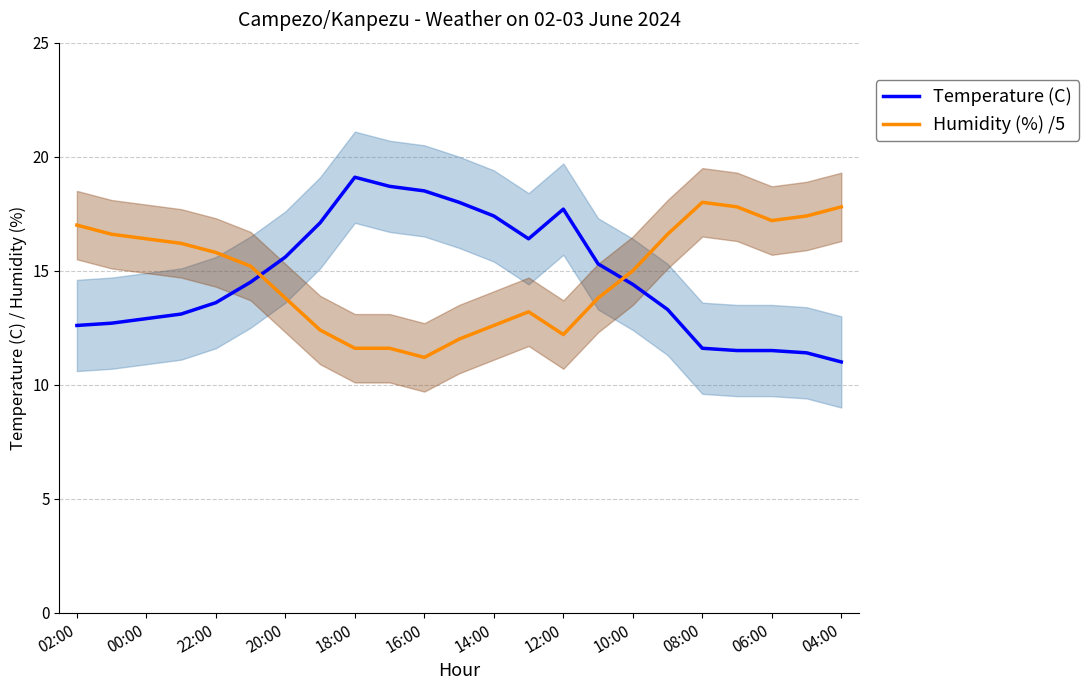

The Humidity (%) /5 series shows 16.4 at 00:00. True or false?

True